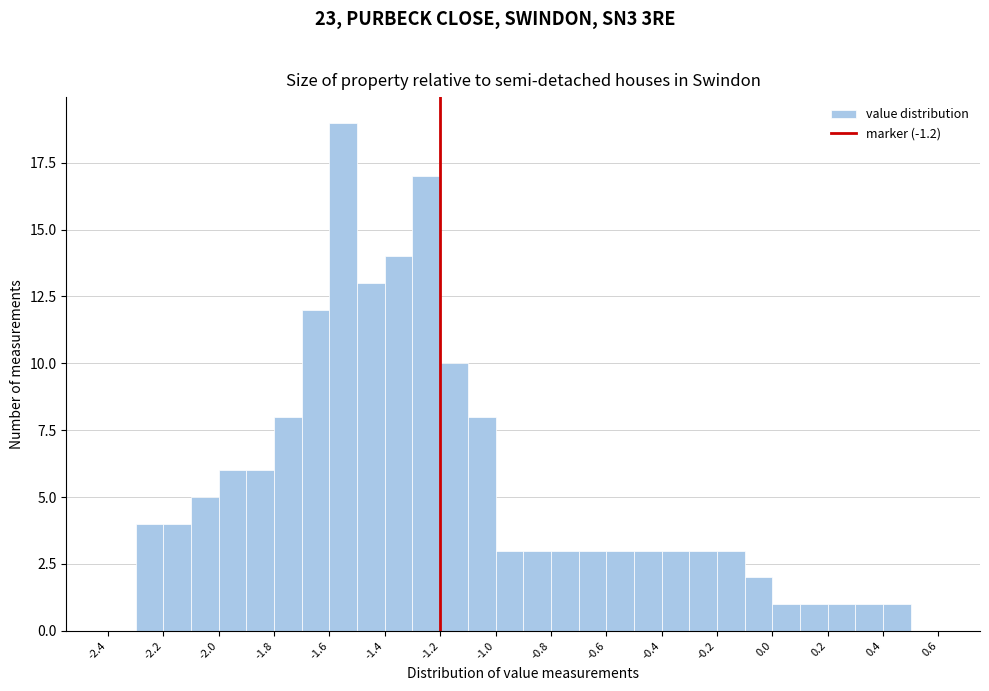

Reading left to right, list every bar in this chart as the range it spans on the x-axis followed by its height. The values are not printed on the chart, so give them approximately, as read against the axis.

-2.4 to -2.3: 0
-2.3 to -2.2: 4
-2.2 to -2.1: 4
-2.1 to -2.0: 5
-2.0 to -1.9: 6
-1.9 to -1.8: 6
-1.8 to -1.7: 8
-1.7 to -1.6: 12
-1.6 to -1.5: 19
-1.5 to -1.4: 13
-1.4 to -1.3: 14
-1.3 to -1.2: 17
-1.2 to -1.1: 10
-1.1 to -1.0: 8
-1.0 to -0.9: 3
-0.9 to -0.8: 3
-0.8 to -0.7: 3
-0.7 to -0.6: 3
-0.6 to -0.5: 3
-0.5 to -0.4: 3
-0.4 to -0.3: 3
-0.3 to -0.2: 3
-0.2 to -0.1: 3
-0.1 to 0.0: 2
0.0 to 0.1: 1
0.1 to 0.2: 1
0.2 to 0.3: 1
0.3 to 0.4: 1
0.4 to 0.5: 1
0.5 to 0.6: 0